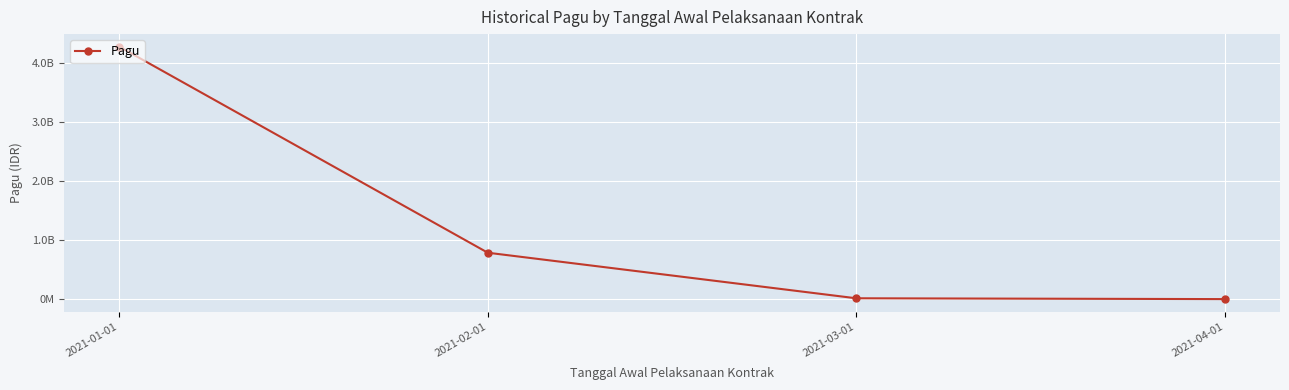

What is the greatest value displayed?

4278591913